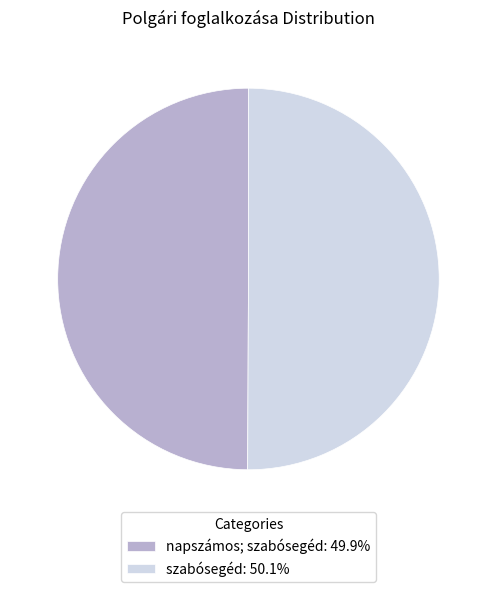

Approximately how many times larger is the value at napszámos; szabósegéd: 49.9% compared to szabósegéd: 50.1%?

1.0